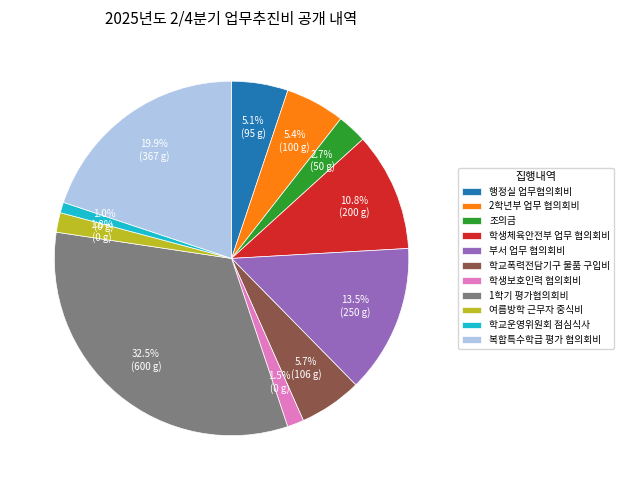

How many slices are in this pie chart?

11